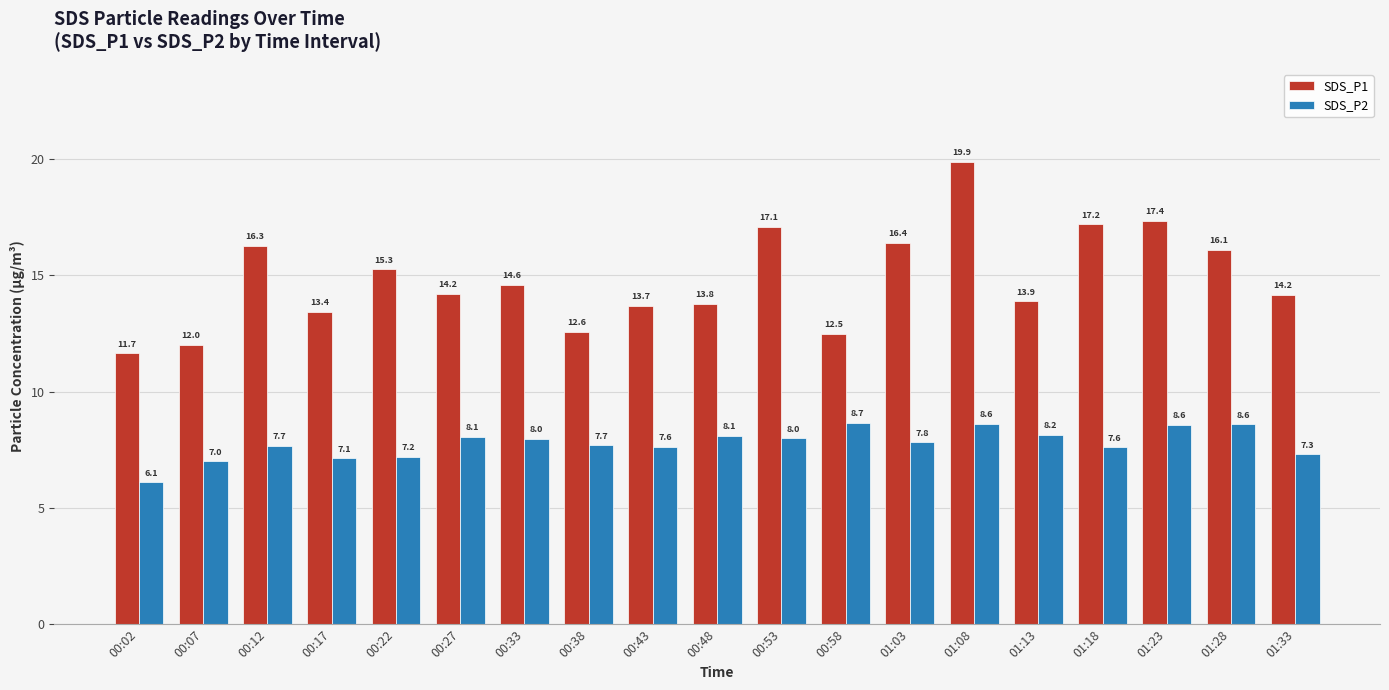

Rank the series at 00:22 from highest to lowest value.

SDS_P1, SDS_P2